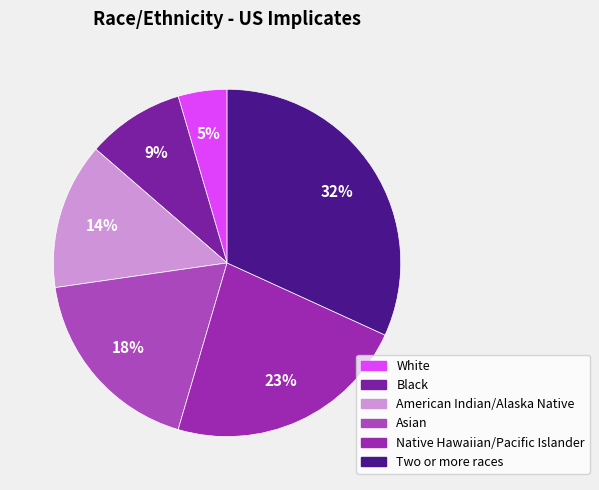

To the nearest percent, what portion does American Indian/Alaska Native represent?

14%